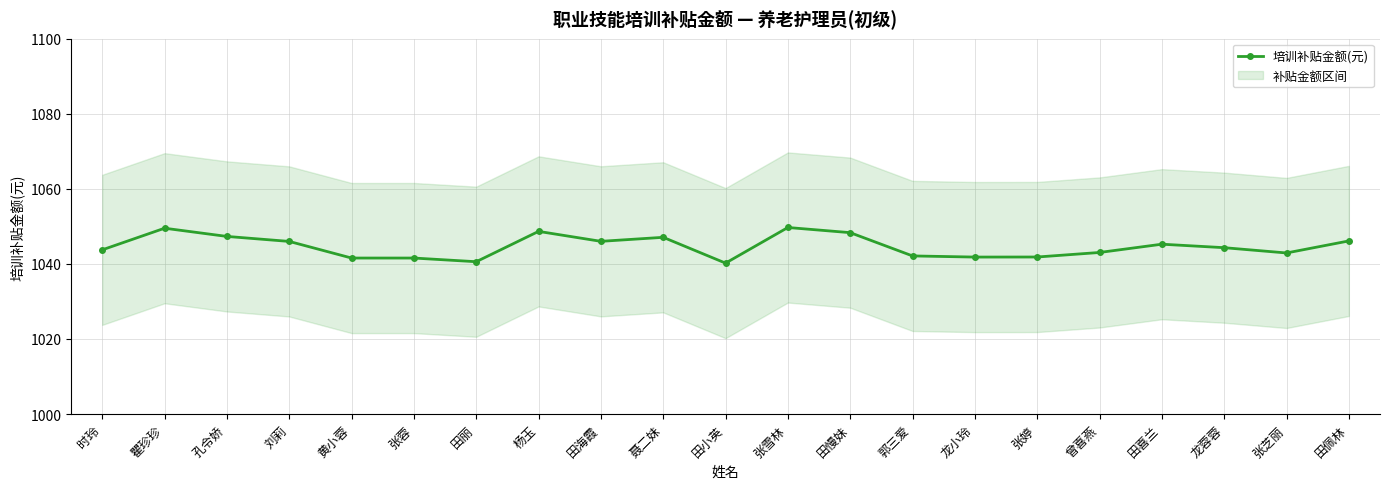

What is the difference between the second highest and minimum values?

9.3